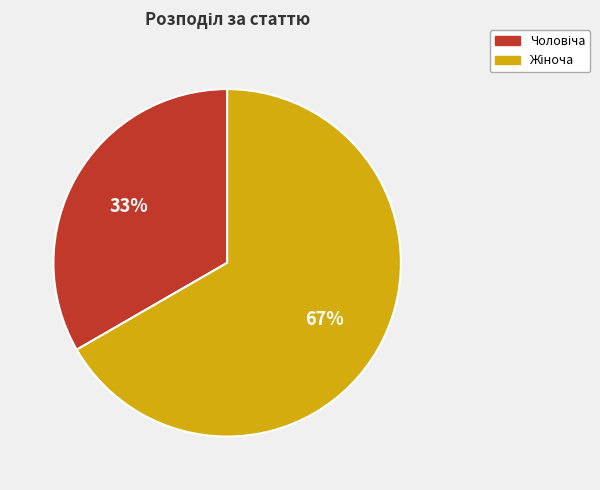

How many segments does this pie chart have?

2